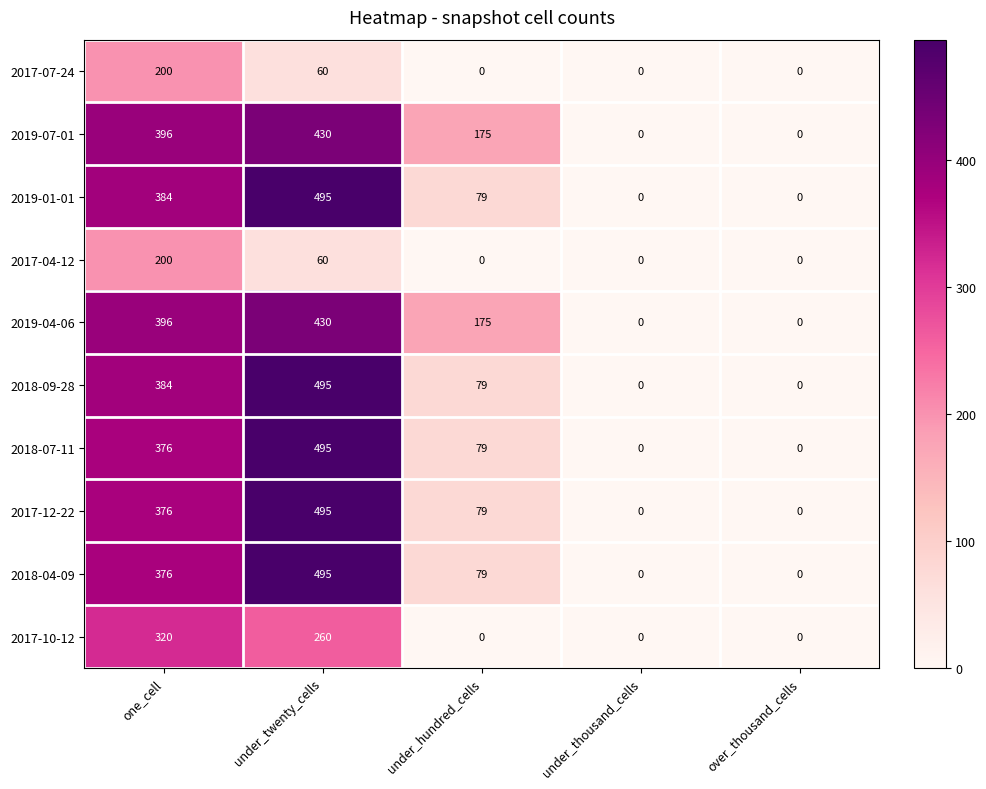

How many 2017-12-22 values are between 0 and 376?

4